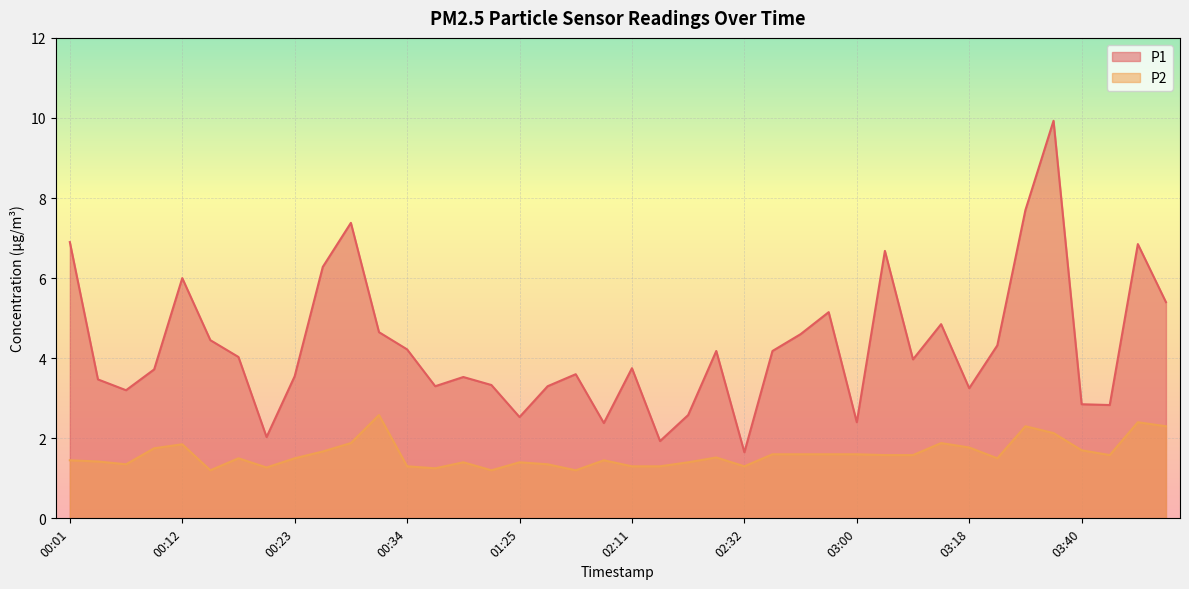

True or false: P2 and P1 cross at least once.

False